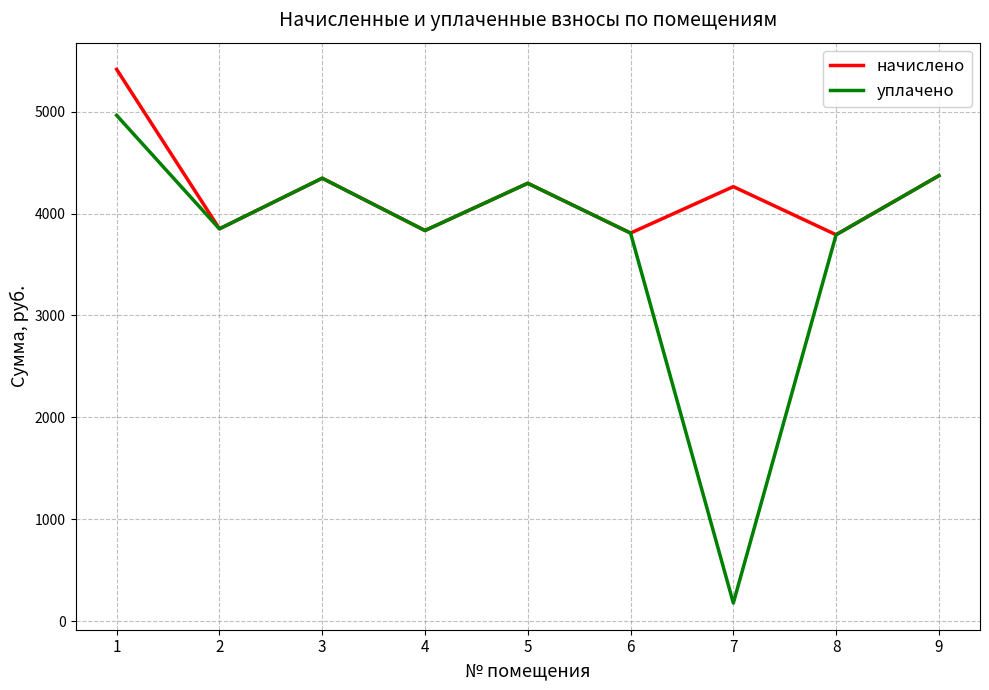

What is the difference between the maximum and minimum values in the уплачено series?

4785.5